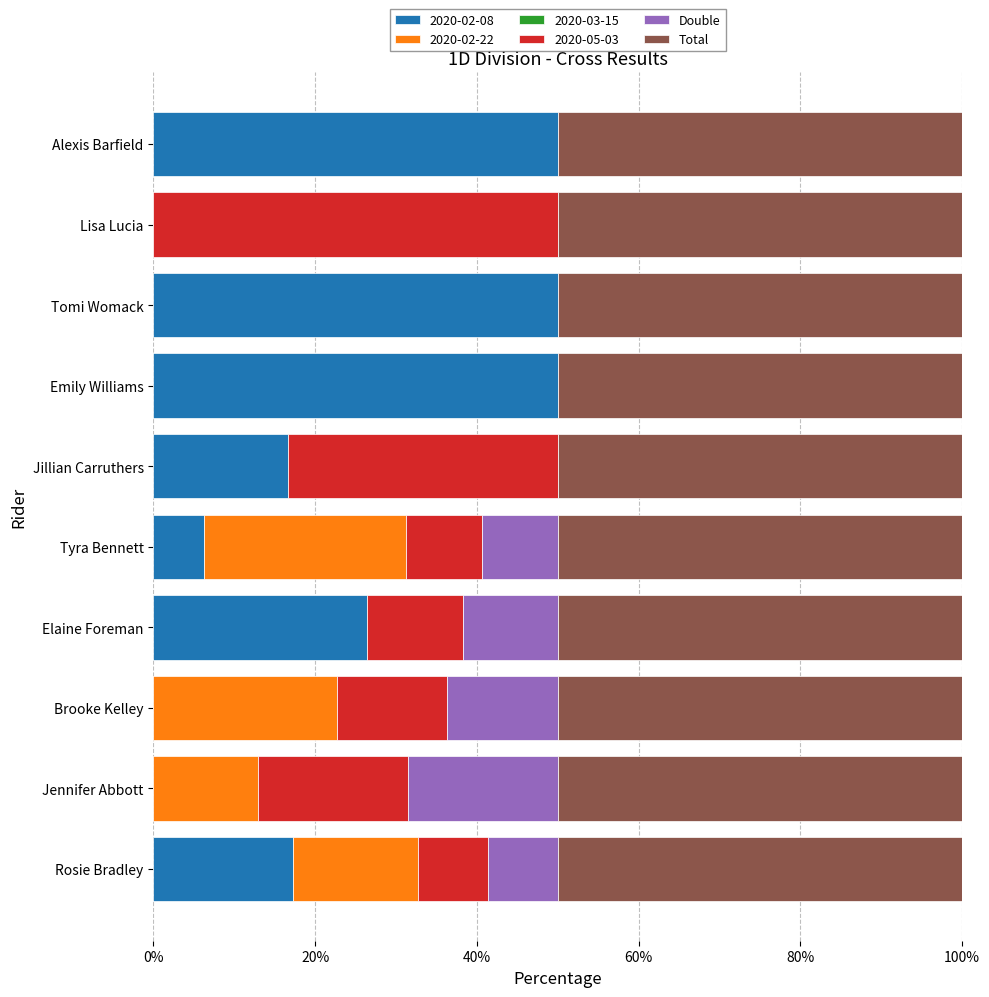

True or false: 2020-02-08 has a value of 46.1 at Elaine Foreman.

False